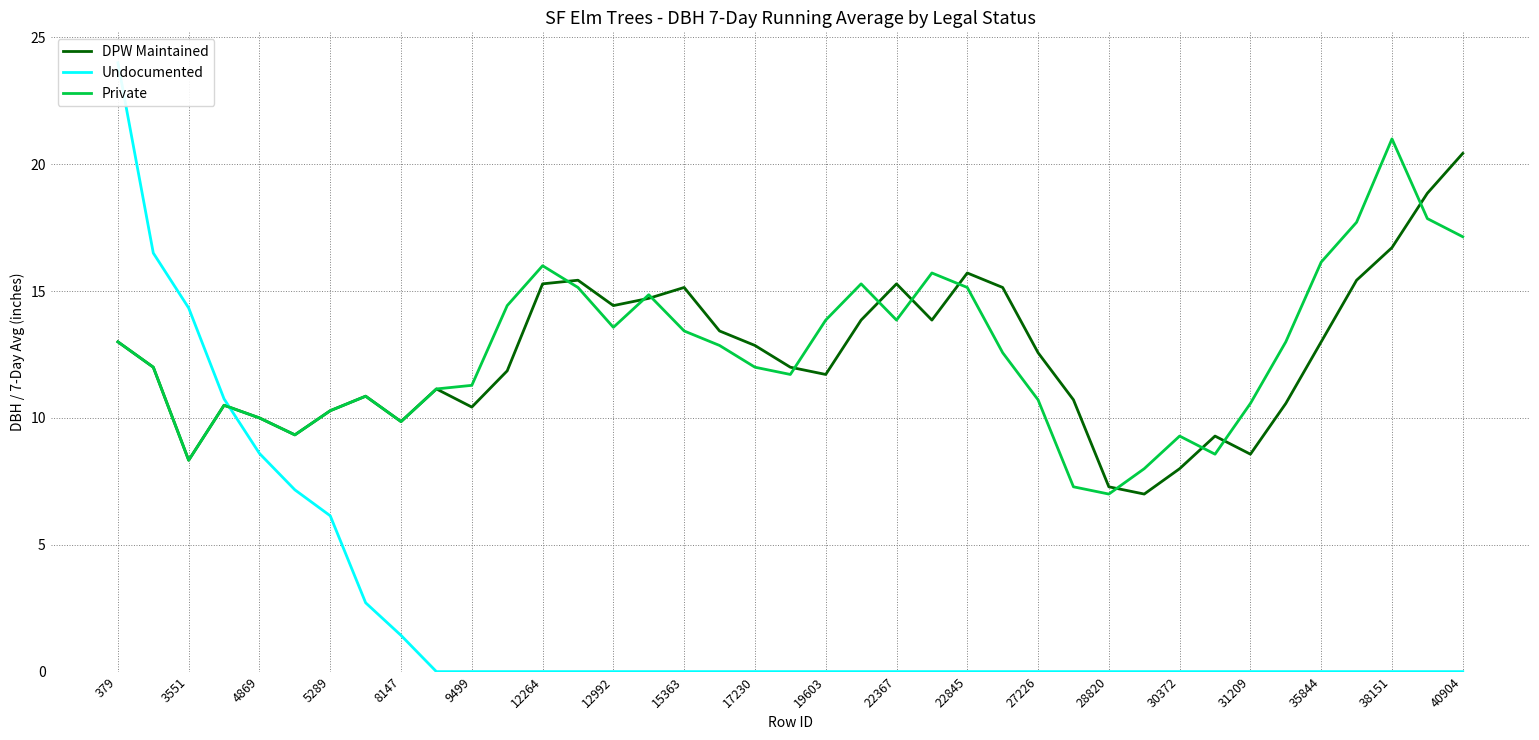

What is the minimum value for Private?

7.0